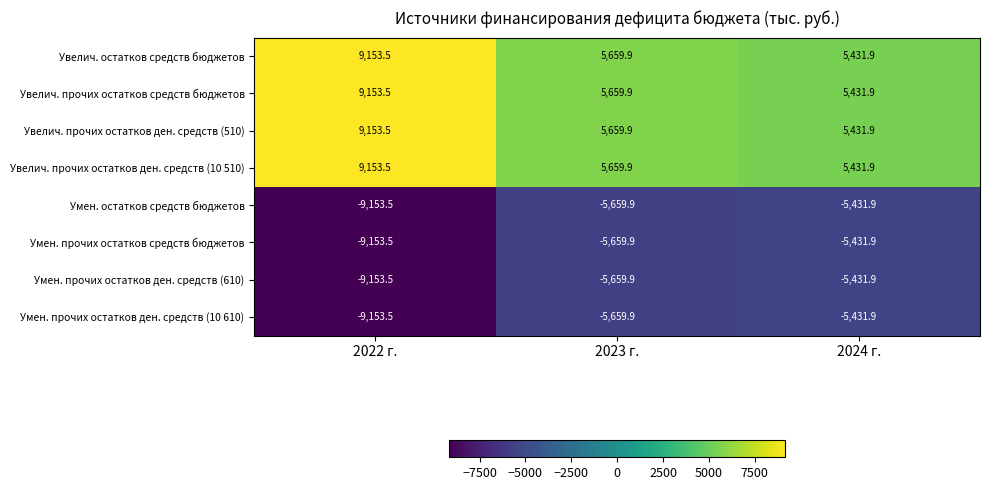

What is the difference between the highest and lowest values at 2022 г.?

18307.0